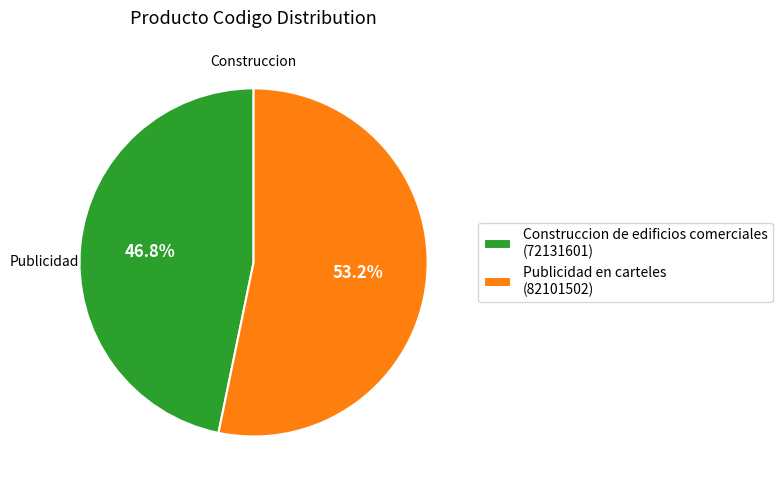

To the nearest percent, what is the combined percentage of Construccion de edificios comerciales and Publicidad en carteles?

100%